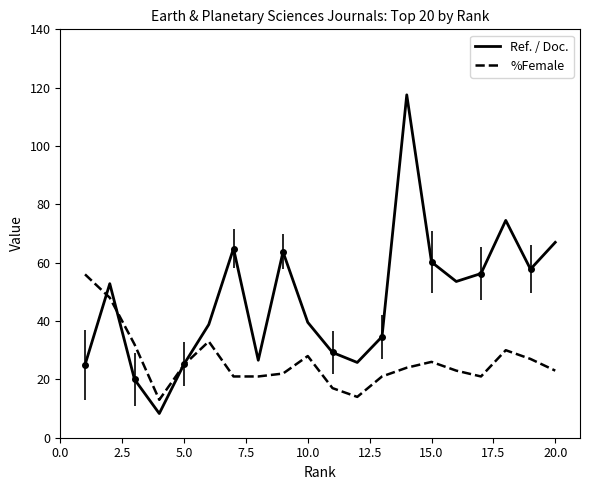

Is it true that Ref. / Doc. equals 25.2 at 5.0?

True